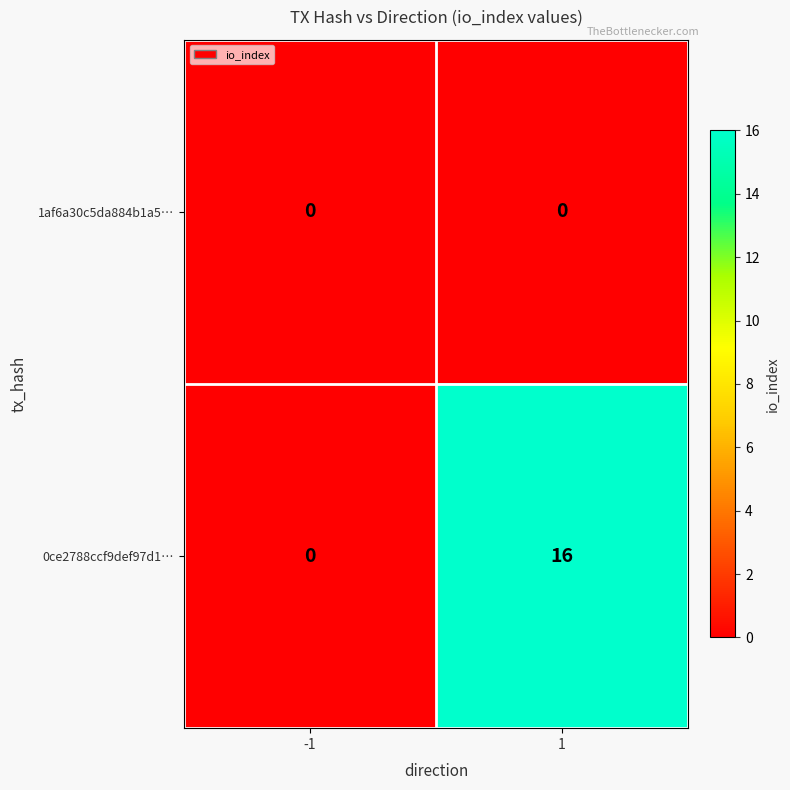

Is it true that 1af6a30c5da884b1a5… equals 0 at -1?

True